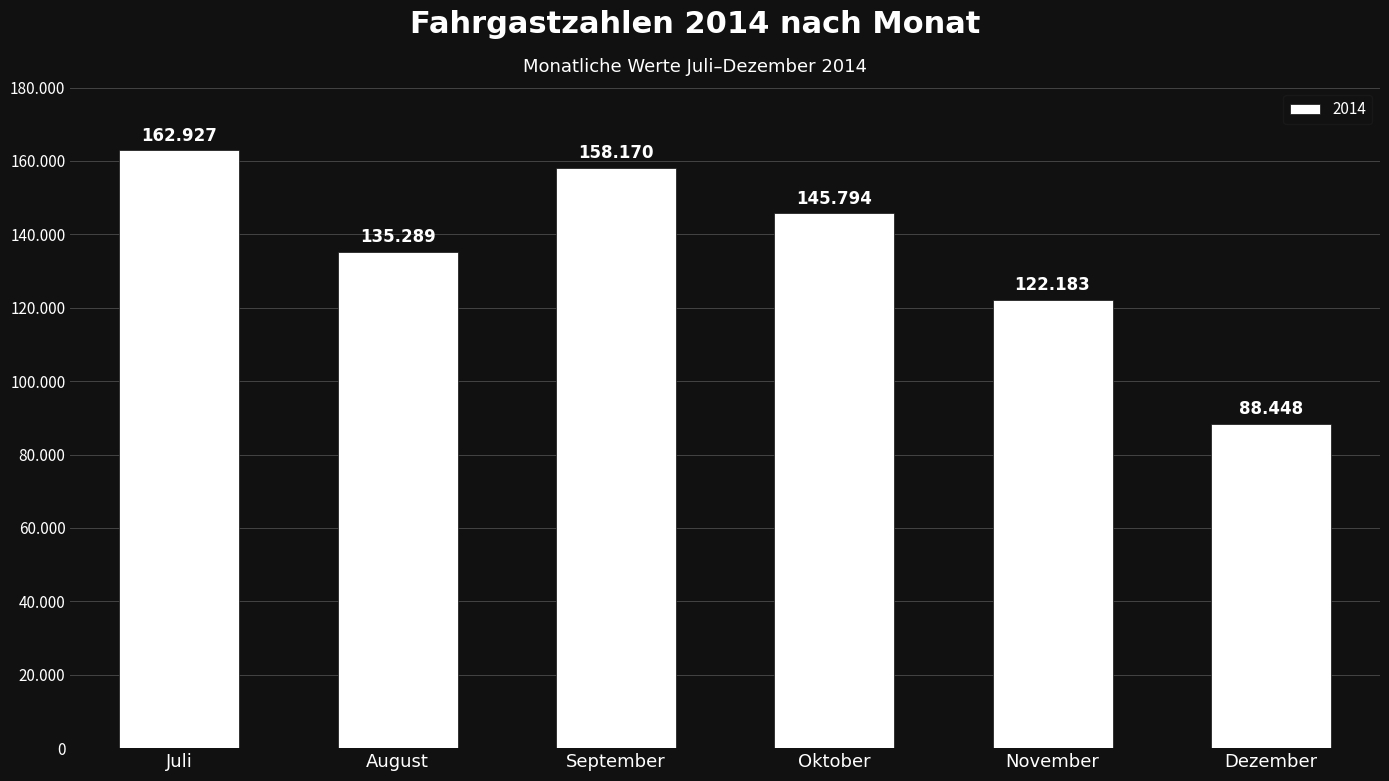

Does the chart contain any negative values?

No